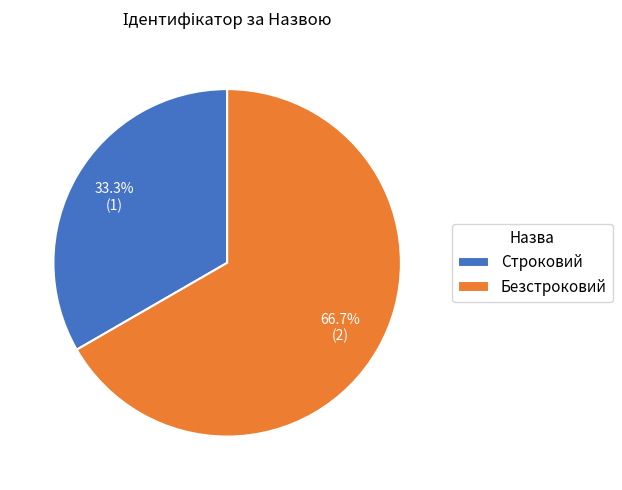

Do Строковий and Безстроковий together represent more than half of the pie?

Yes